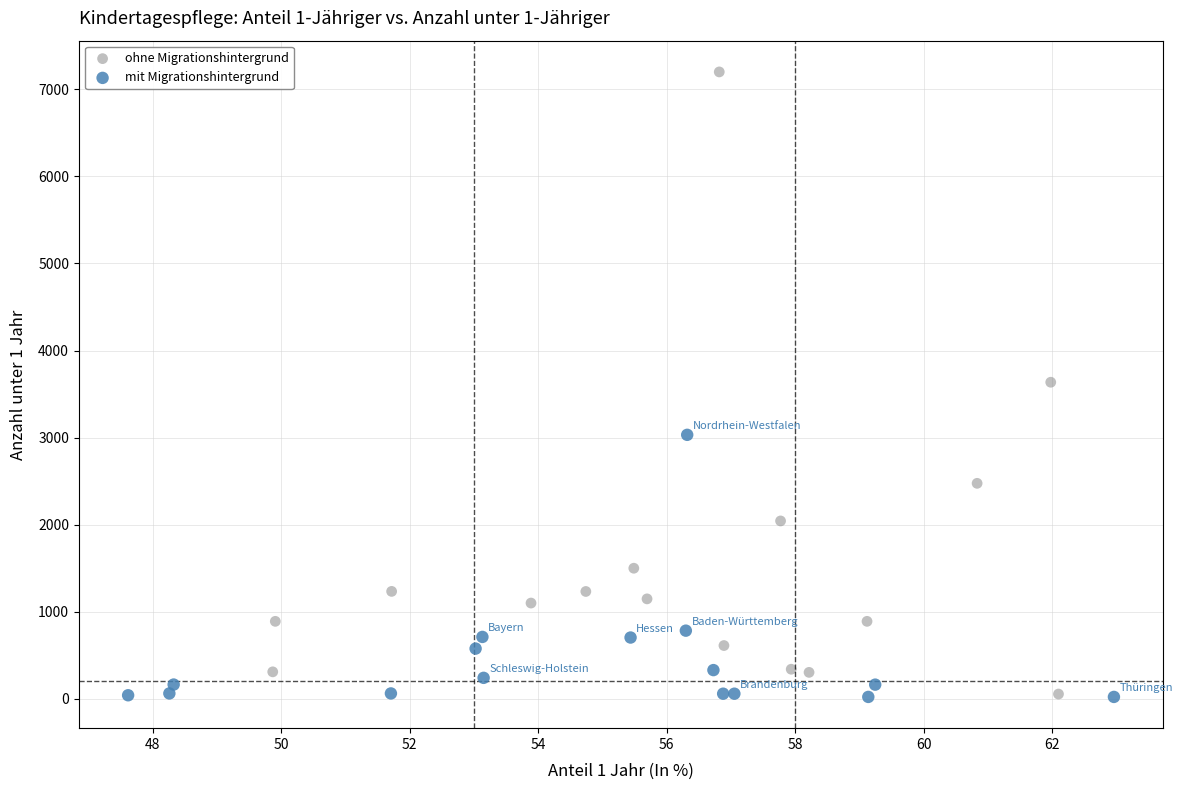

Which series has the widest spread of Y values?

ohne Migrationshintergrund